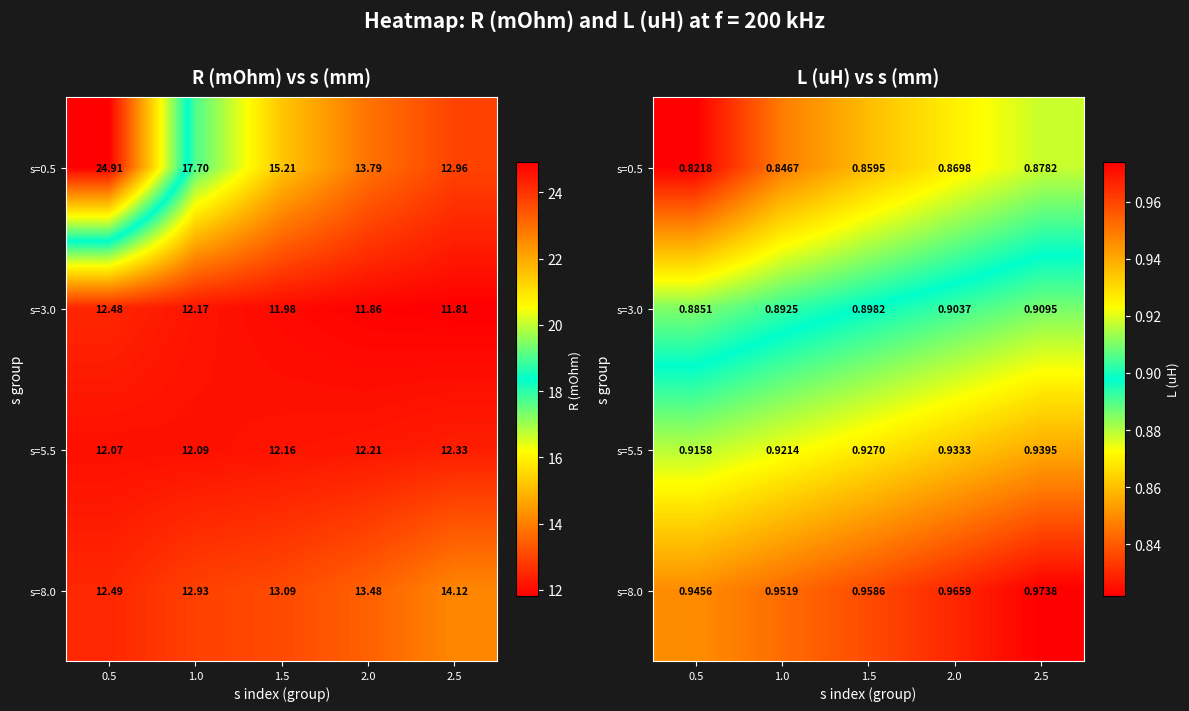

What is the highest value of the s=5.5 series?

0.9